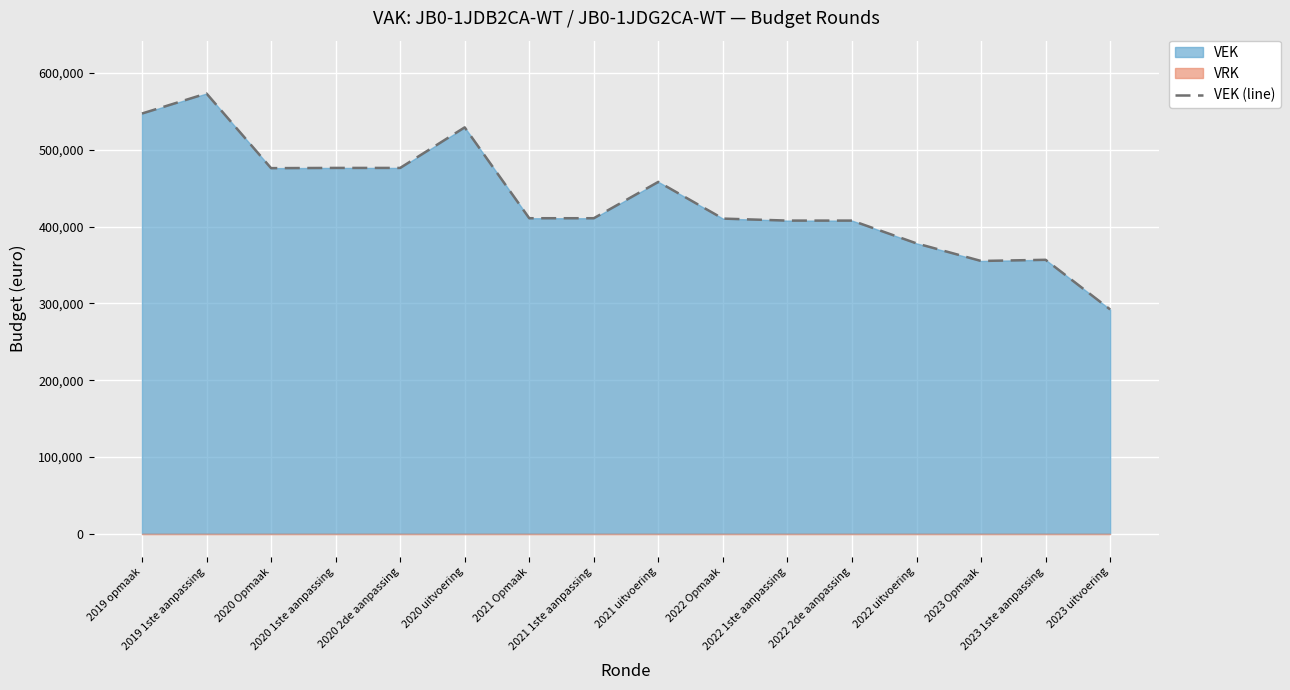

What is the average value?

435522